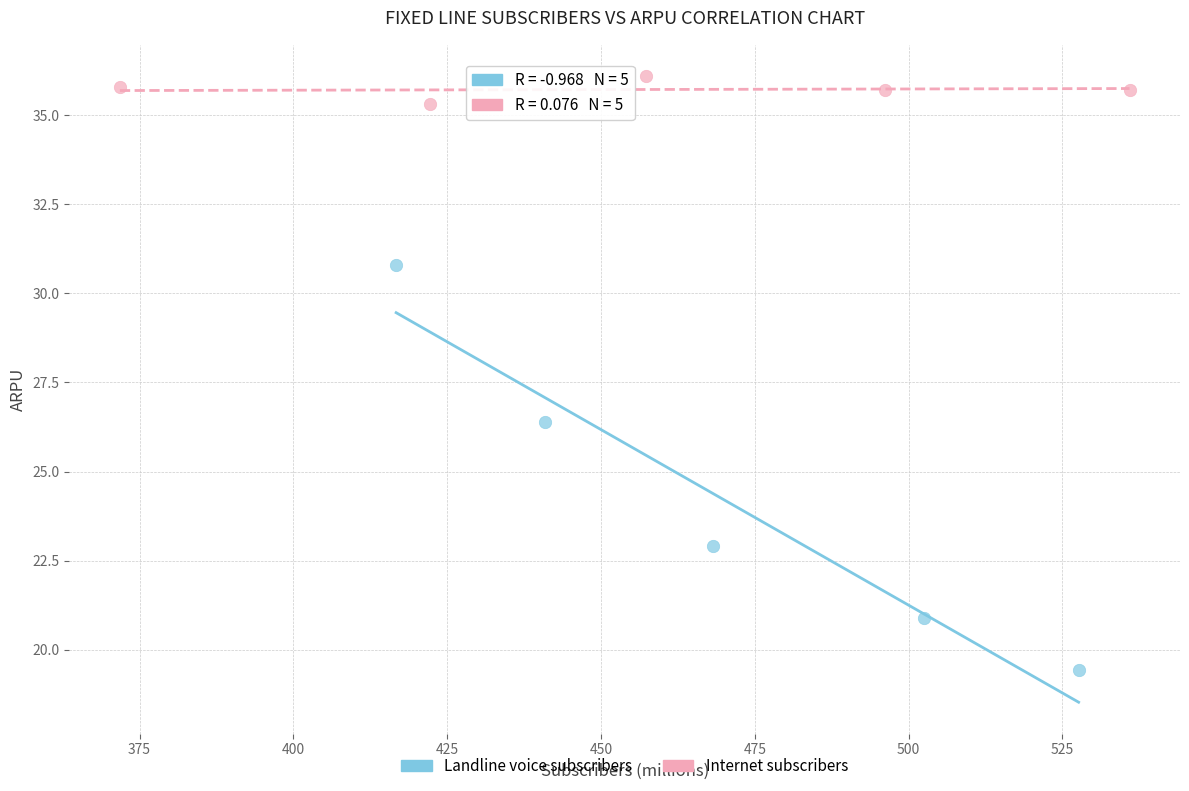

Which series contains the lowest Y value?

Landline voice subscribers